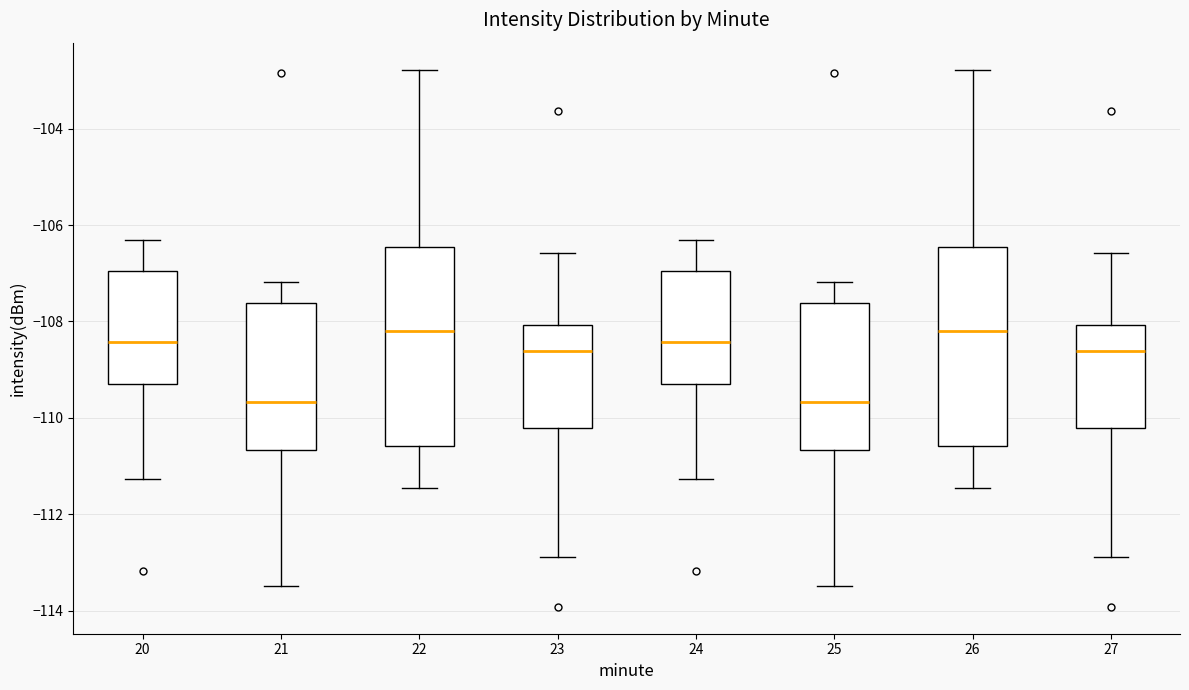

Reading left to right, read every box against the y-axis: the position of its median line, the range the box covers, and the ends of its whiskers. The values are not printed on the chart, so give them approximately, as read against the axis.

20: median -108.4, box -109.2 to -107.0, whiskers -111.2 to -106.4
21: median -109.6, box -110.6 to -107.6, whiskers -113.4 to -107.2
22: median -108.2, box -110.6 to -106.4, whiskers -111.4 to -102.8
23: median -108.6, box -110.2 to -108.0, whiskers -112.8 to -106.6
24: median -108.4, box -109.2 to -107.0, whiskers -111.2 to -106.4
25: median -109.6, box -110.6 to -107.6, whiskers -113.4 to -107.2
26: median -108.2, box -110.6 to -106.4, whiskers -111.4 to -102.8
27: median -108.6, box -110.2 to -108.0, whiskers -112.8 to -106.6